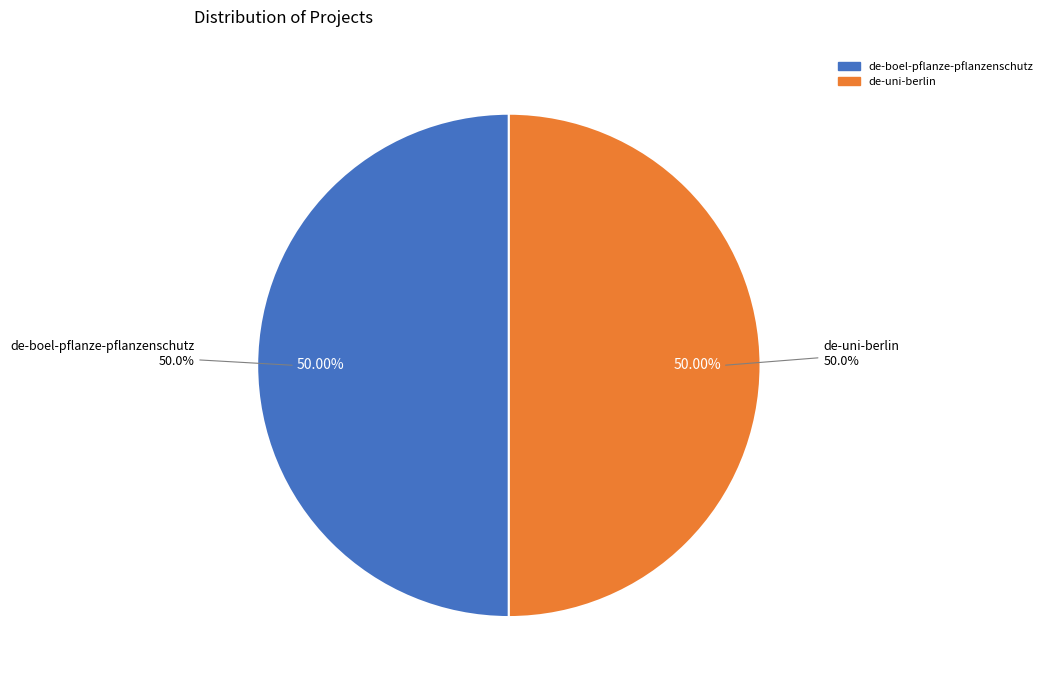

Is there any slice that represents more than half of the pie?

No